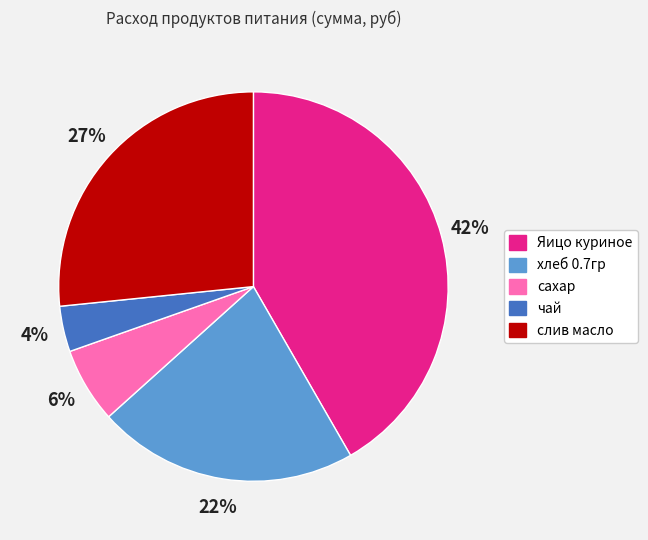

To the nearest percent, what is the difference between the Яицо куриное and хлеб 0.7гр slice percentages?

20%